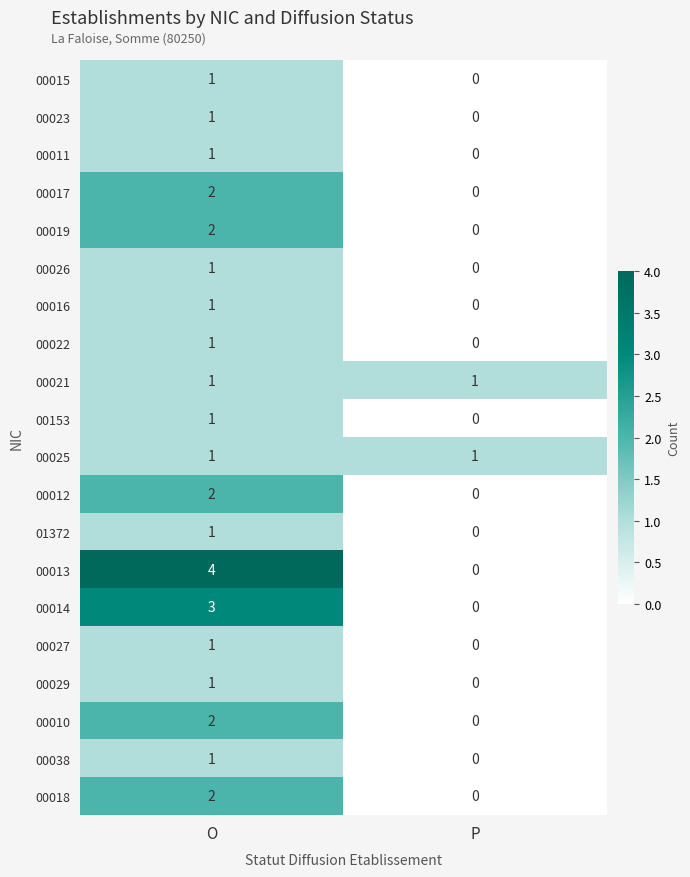

At which label does 00013 reach its peak?

O